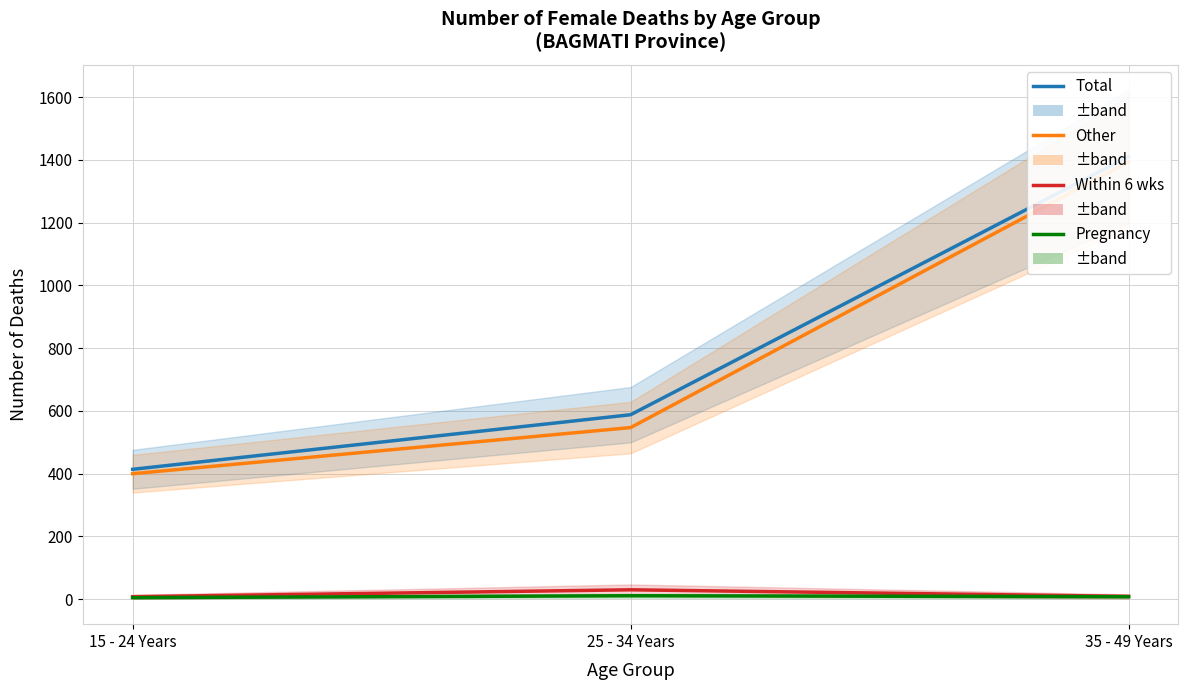

What is the difference between the Other values at 25 - 34 Years and 35 - 49 Years?

847